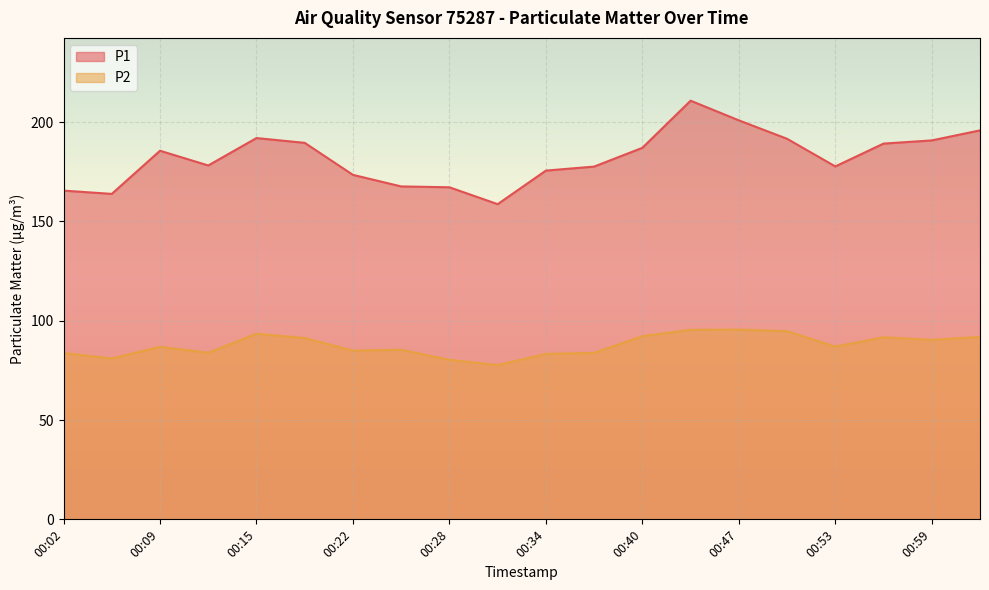

What is the label of the 4th point from the right?

00:53